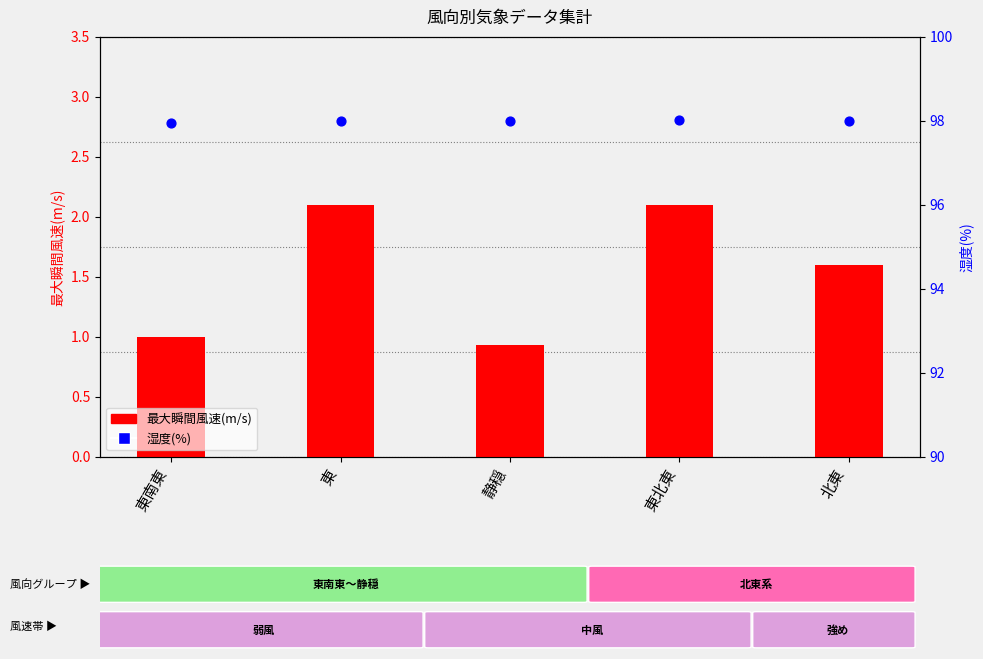

Which series reaches the minimum Y coordinate?

最大瞬間風速(m/s)